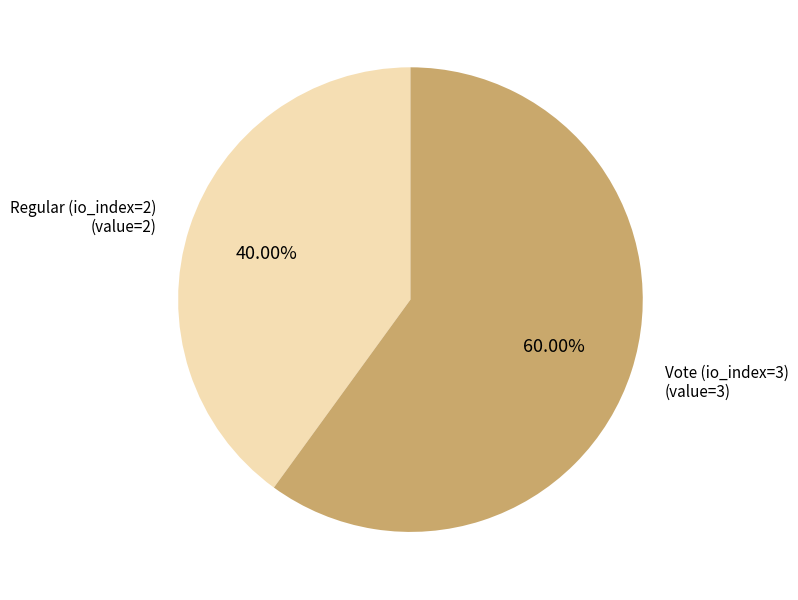

To the nearest percent, what is the difference between the Vote (io_index=3) and Regular (io_index=2) slice percentages?

20%